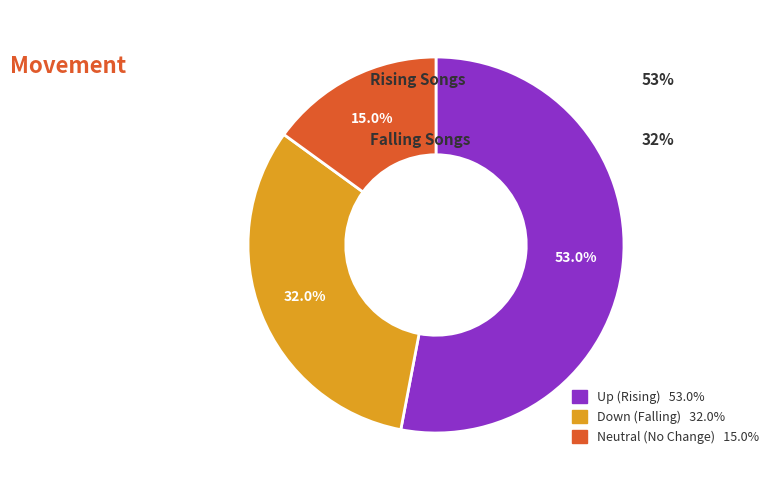

What portion of the pie excludes Neutral (No Change) 15.0%?

85.0%